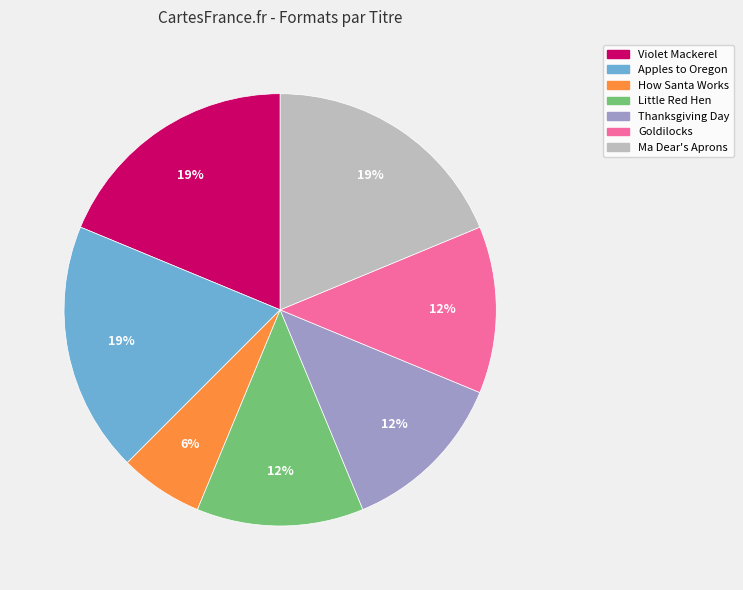

Is there any slice that represents more than half of the pie?

No